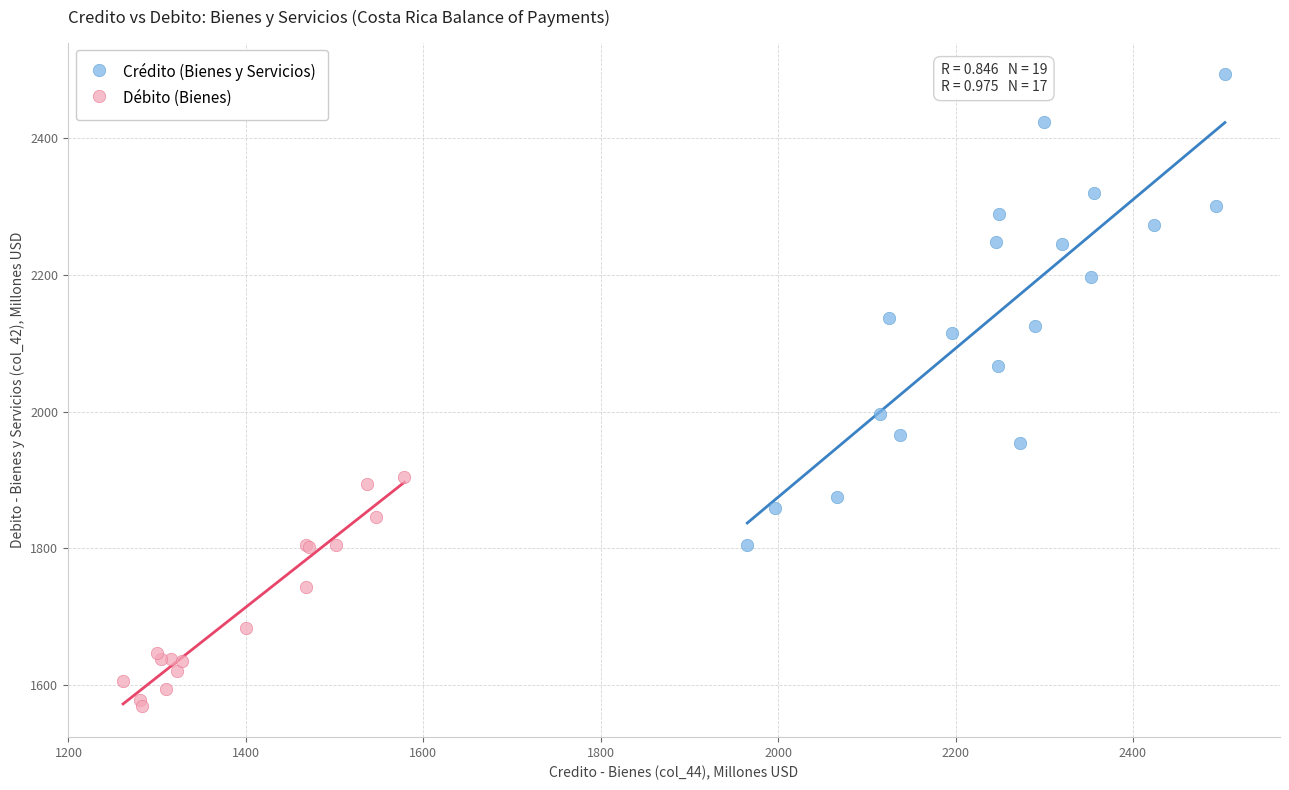

Which series reaches the maximum Y coordinate?

Crédito (Bienes y Servicios)